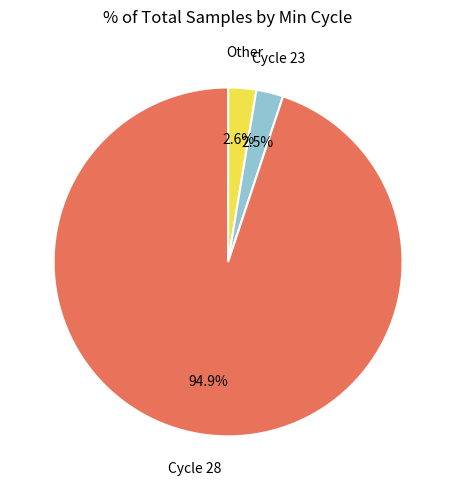

Is there any slice that represents more than half of the pie?

Yes